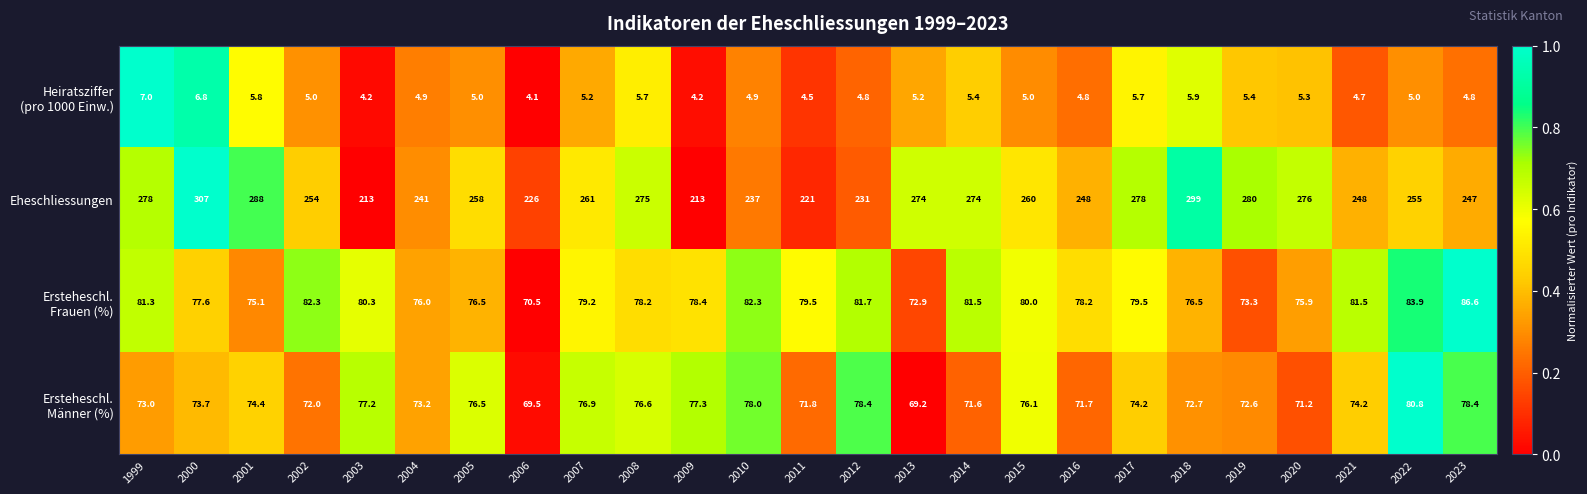

What is the spread (max minus min) of values at 2008?

269.3